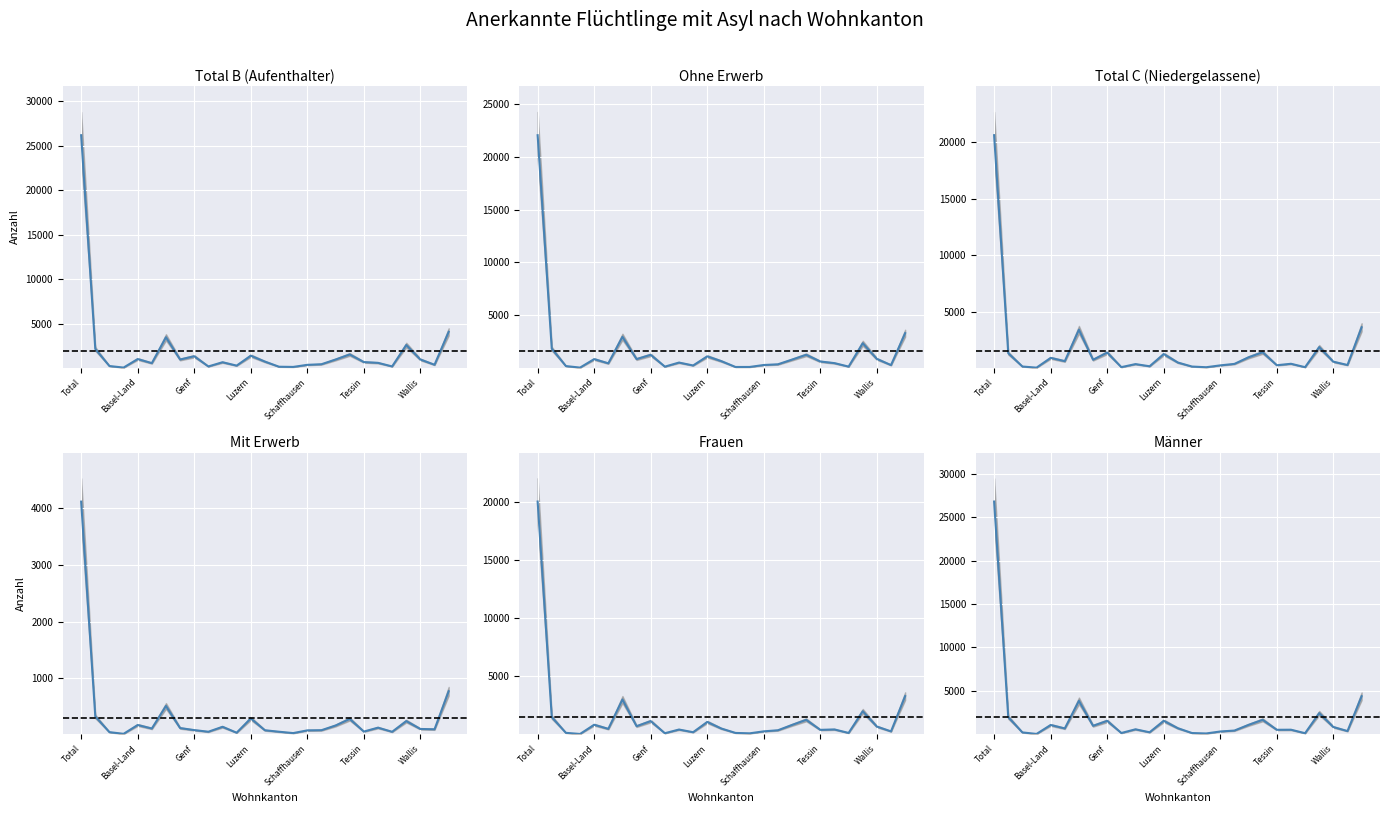

Reading right to left, extract all data points from this chart.

Total B (Aufenthalter): 4073	380	969	2595	193	594	680	1538	968	438	369	136	157	733	1398	283	662	190	1336	970	3468	560	1021	62	237	2160	26170
Ohne Erwerb: 3304	283	866	2353	140	468	623	1258	804	357	291	106	103	653	1109	246	521	136	1253	851	2959	449	848	45	190	1836	22052
Total C (Niedergelassene): 3603	257	547	1845	63	365	236	1385	939	354	223	58	119	473	1228	144	336	67	1359	722	3385	597	887	21	122	1304	20639
Mit Erwerb: 769	97	103	242	53	126	57	280	164	81	78	30	54	80	289	37	141	54	83	119	509	111	173	17	47	324	4118
Frauen: 3286	254	668	1988	120	420	386	1247	811	351	258	87	121	497	1065	183	413	96	1138	702	2995	472	825	32	129	1478	20022
Männer: 4390	383	848	2452	136	539	530	1676	1096	441	334	107	155	709	1561	244	585	161	1557	990	3858	685	1083	51	230	1986	26787